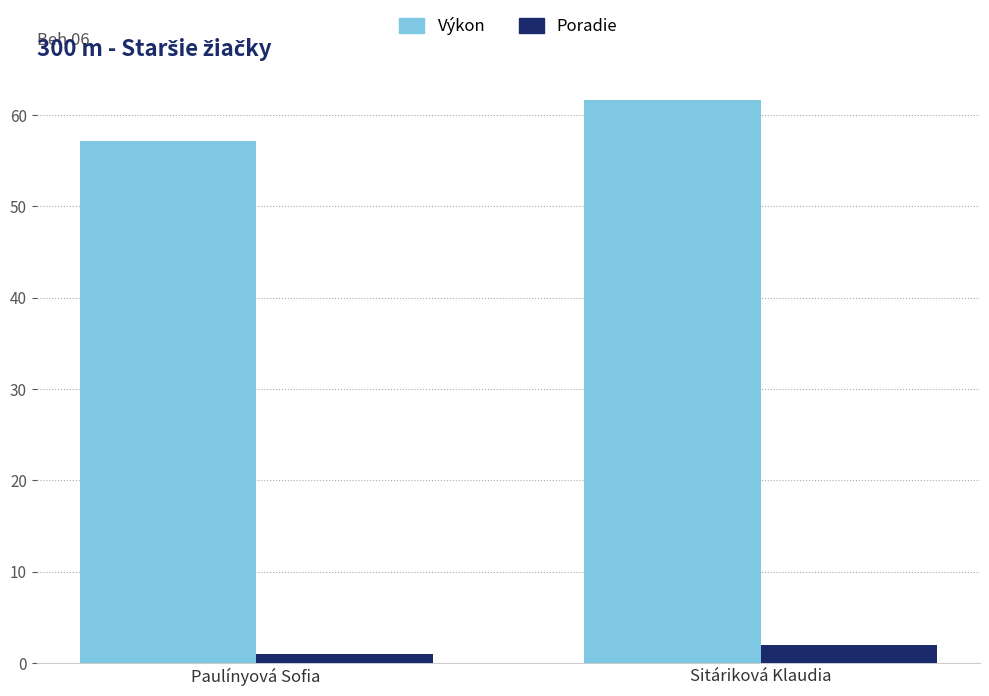

True or false: Výkon has a value of 84.7 at Sitáriková Klaudia.

False